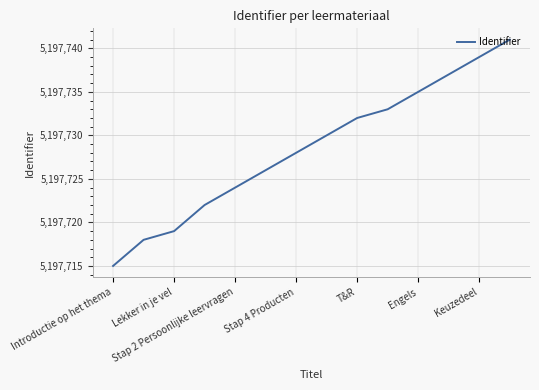

What is the difference between the maximum and minimum values?

26